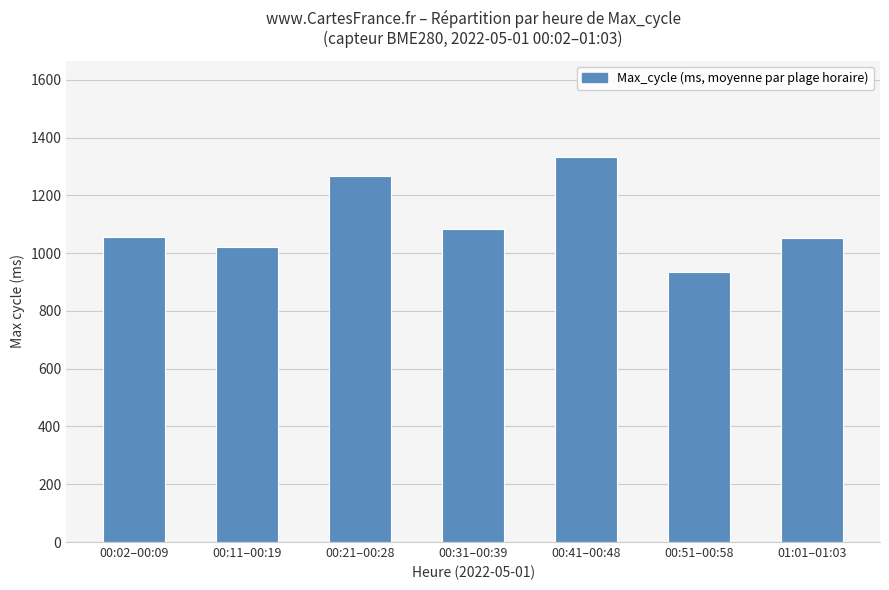

What position from the right is 00:21–00:28?

5